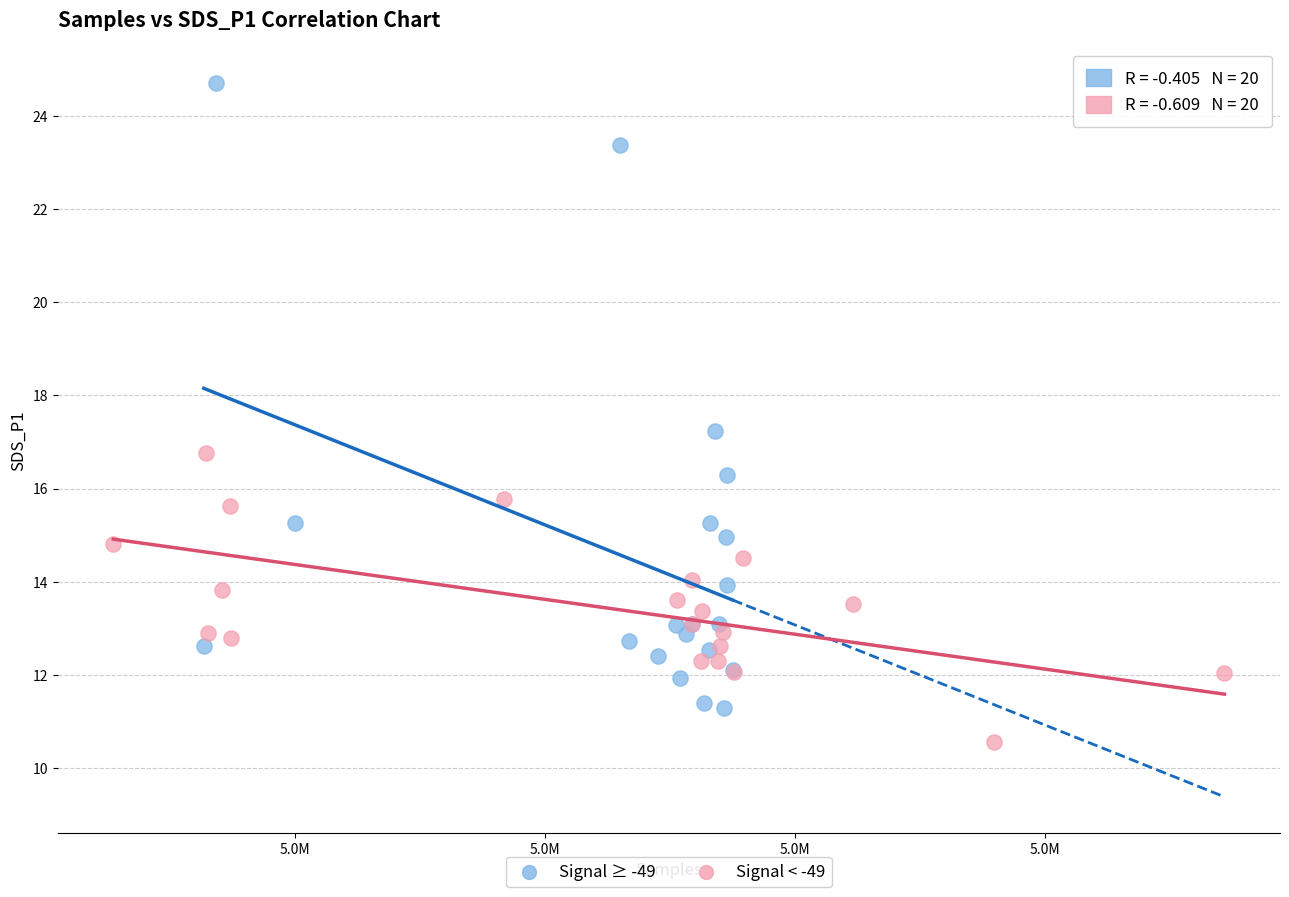

What are all the series names shown in the legend?

Signal ≥ -49, Signal < -49